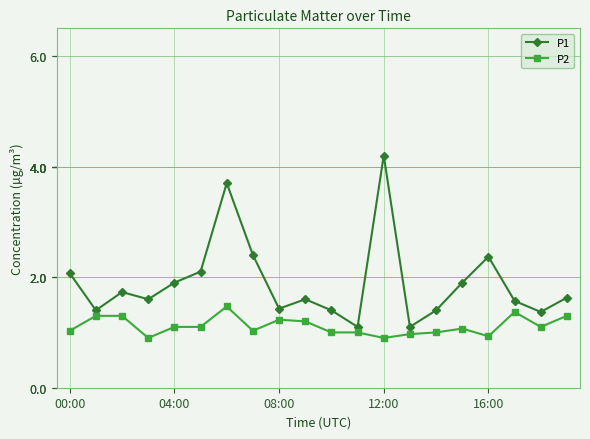

Rank the series by their average value, from highest to lowest.

P1, P2